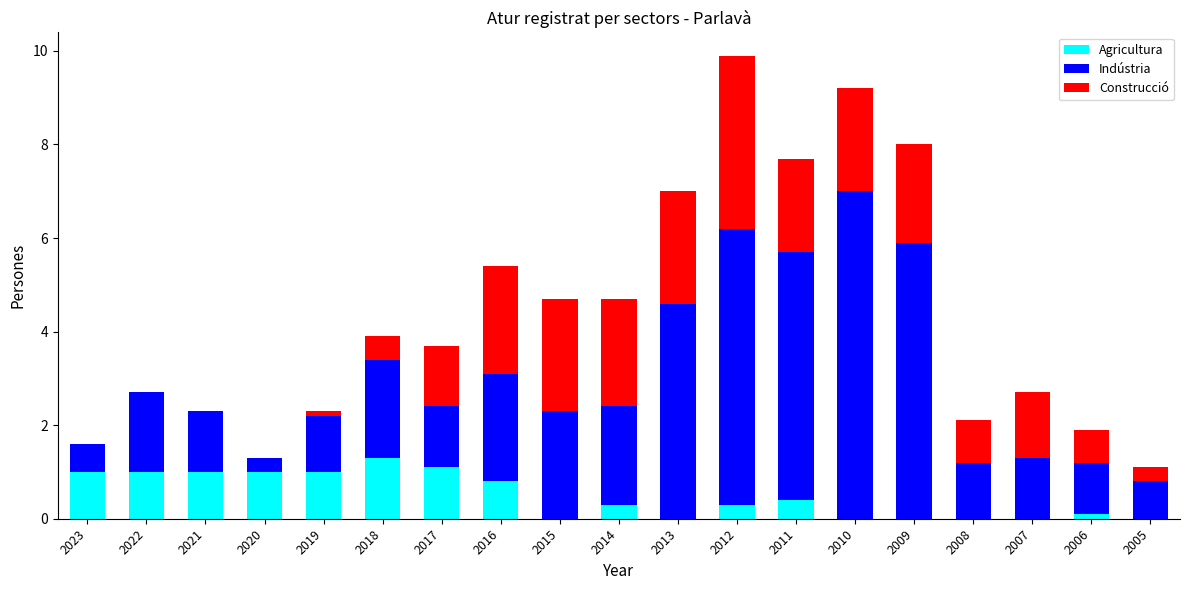

True or false: Agricultura has a value of 1.0 at 2023.

True